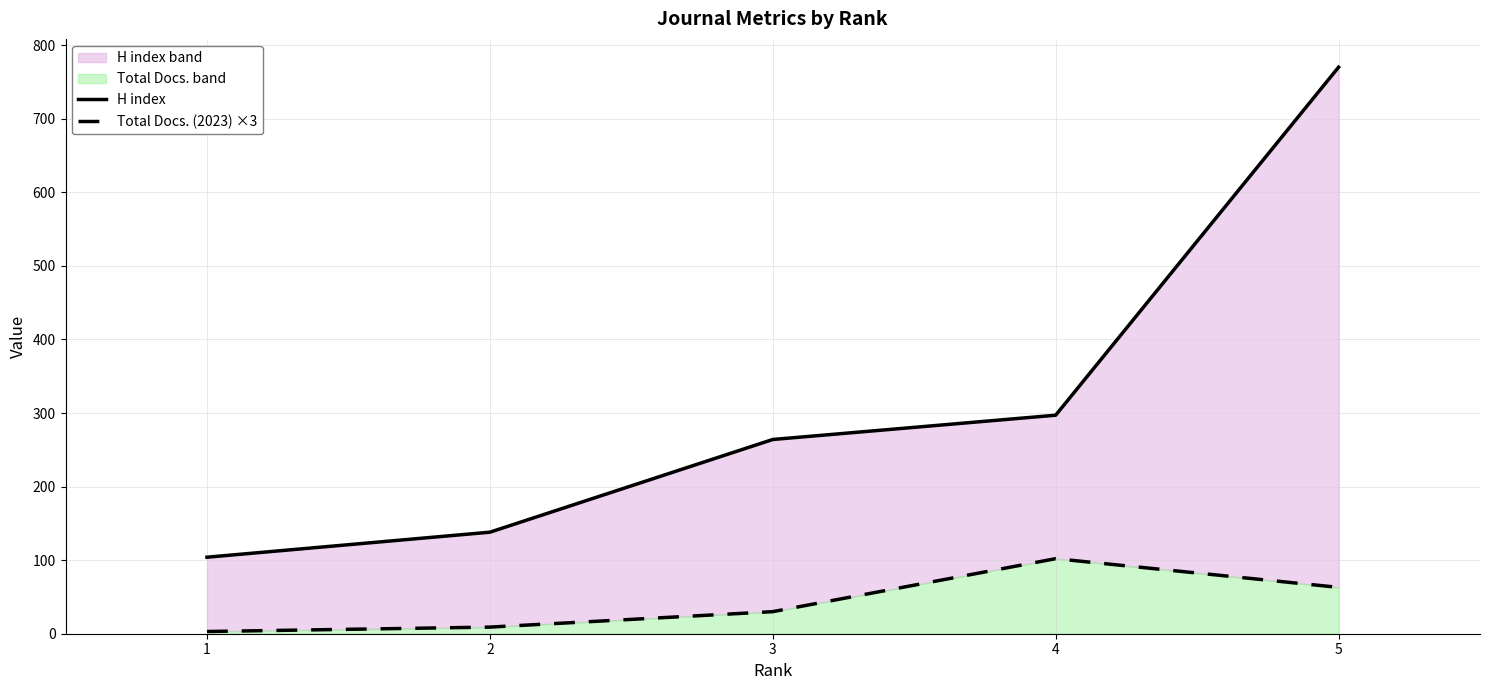

At which label does H index reach its minimum?

1